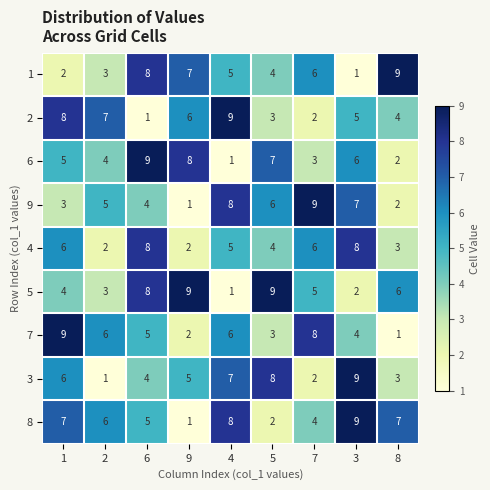

Which series changed the most between 6 and 7?

6